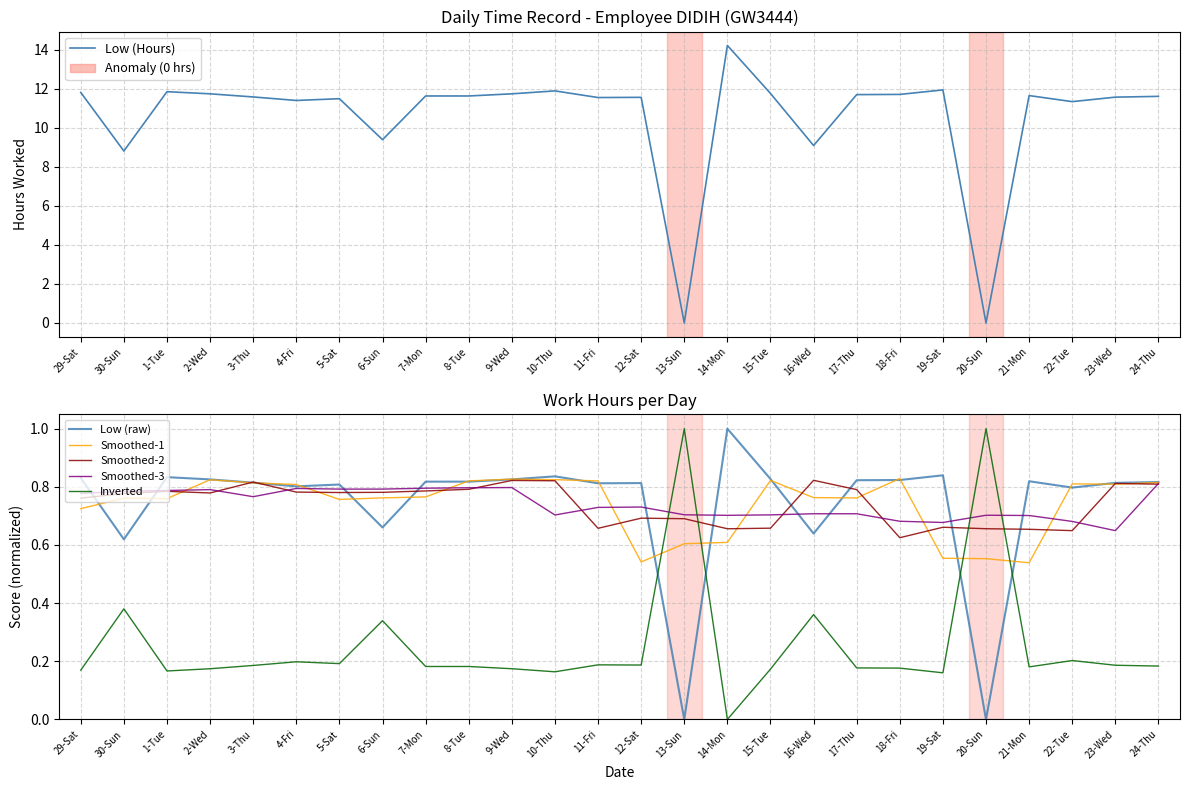

At how many categories does at least one series exceed 1?

24